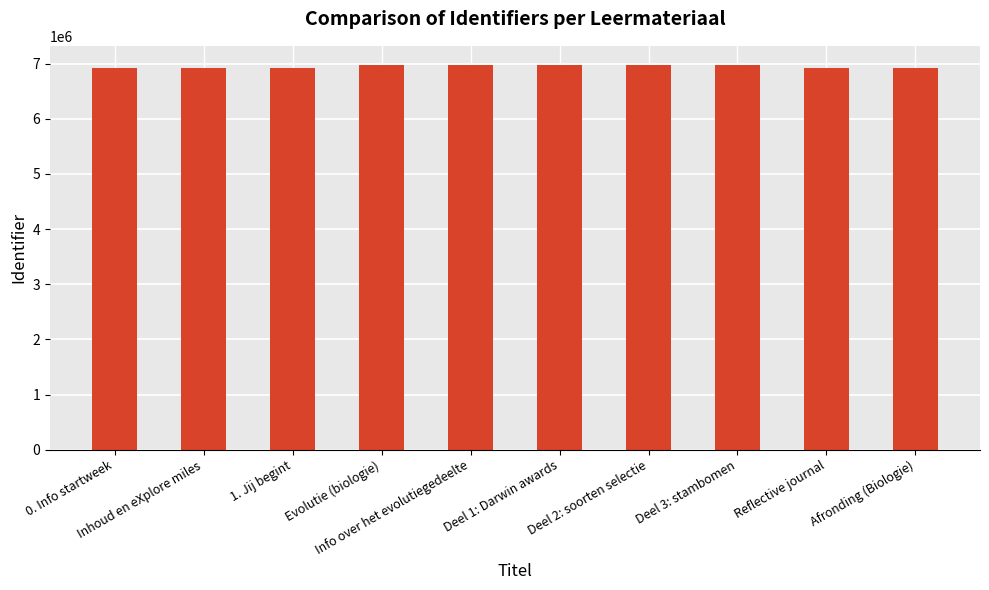

What is the smallest value displayed?

6924065